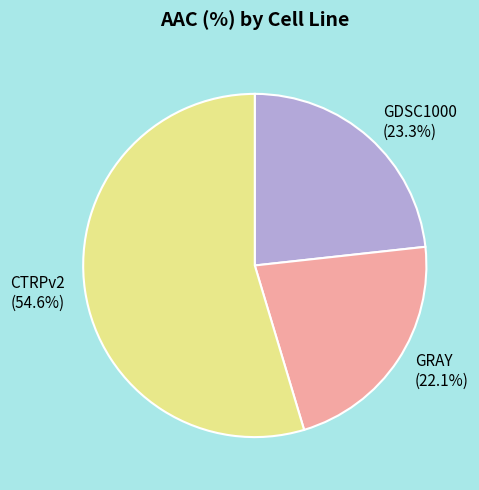

To the nearest percent, what is the difference between the GRAY and GDSC1000 slice percentages?

1%